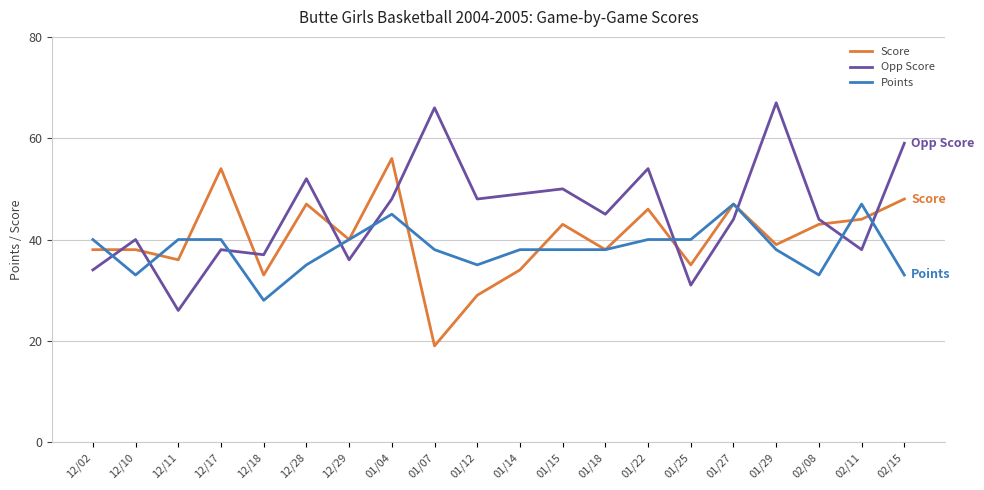

Is this an area chart (filled region under the line)?

No